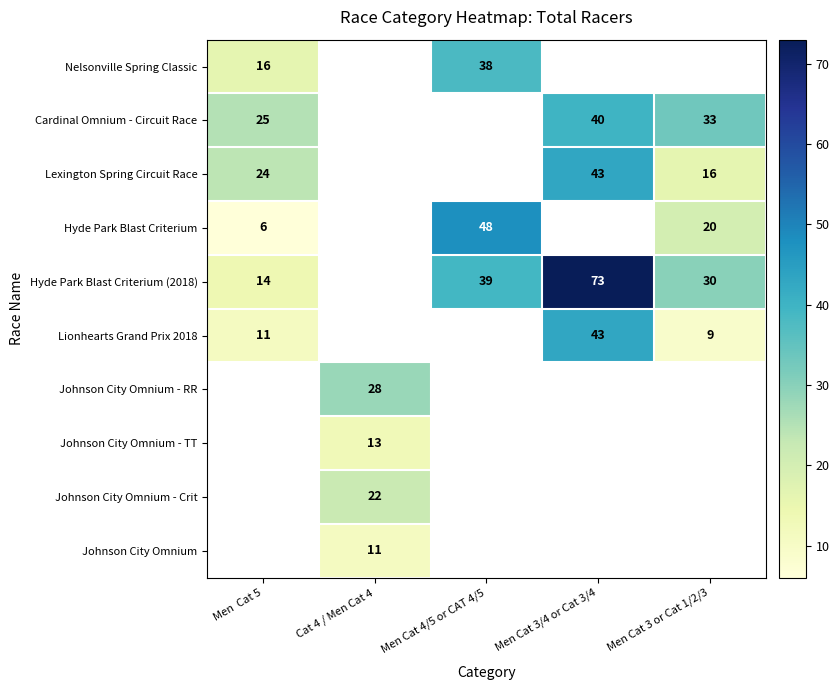

The Lexington Spring Circuit Race series shows 24 at Men  Cat 5. True or false?

True